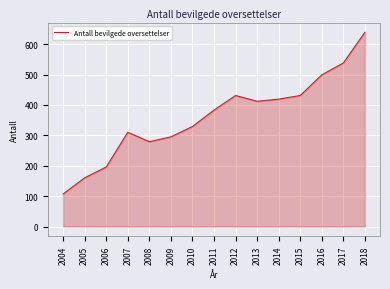

What is the difference between the maximum and minimum values?

532